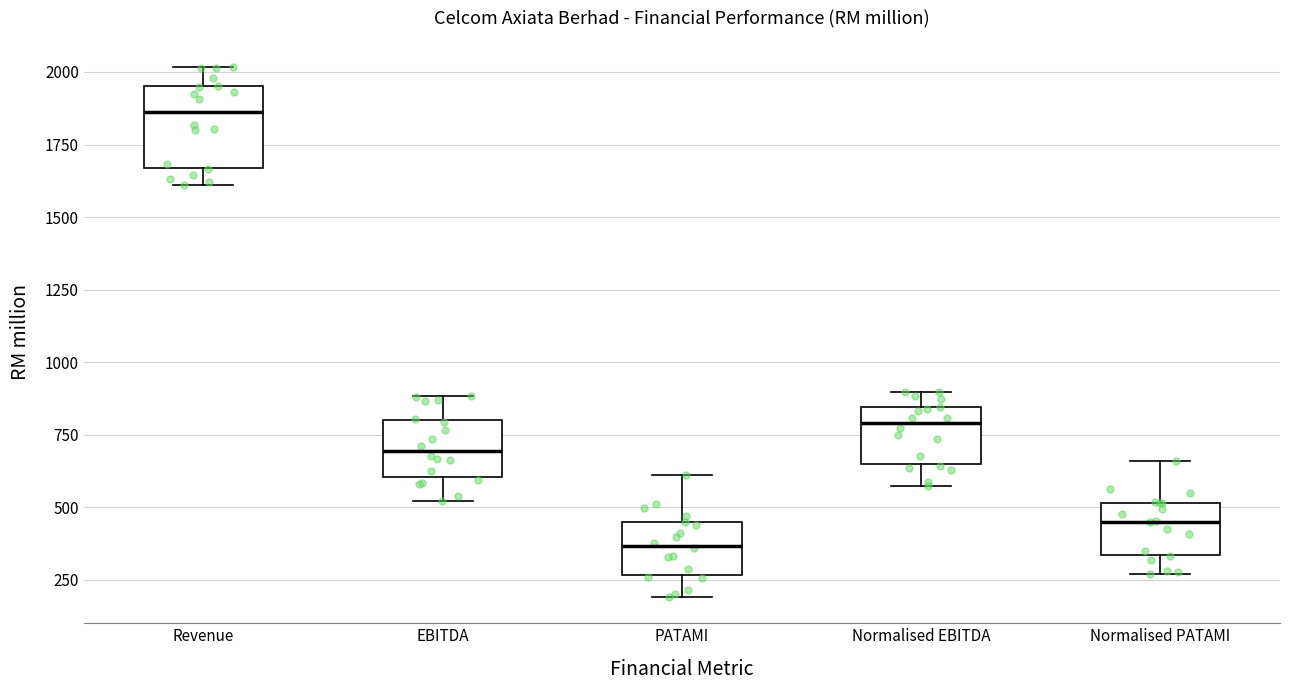

Where does the median line of the box for Normalised EBITDA sit on the y-axis? The values are not printed on the chart, so give them approximately, as read against the axis.

800